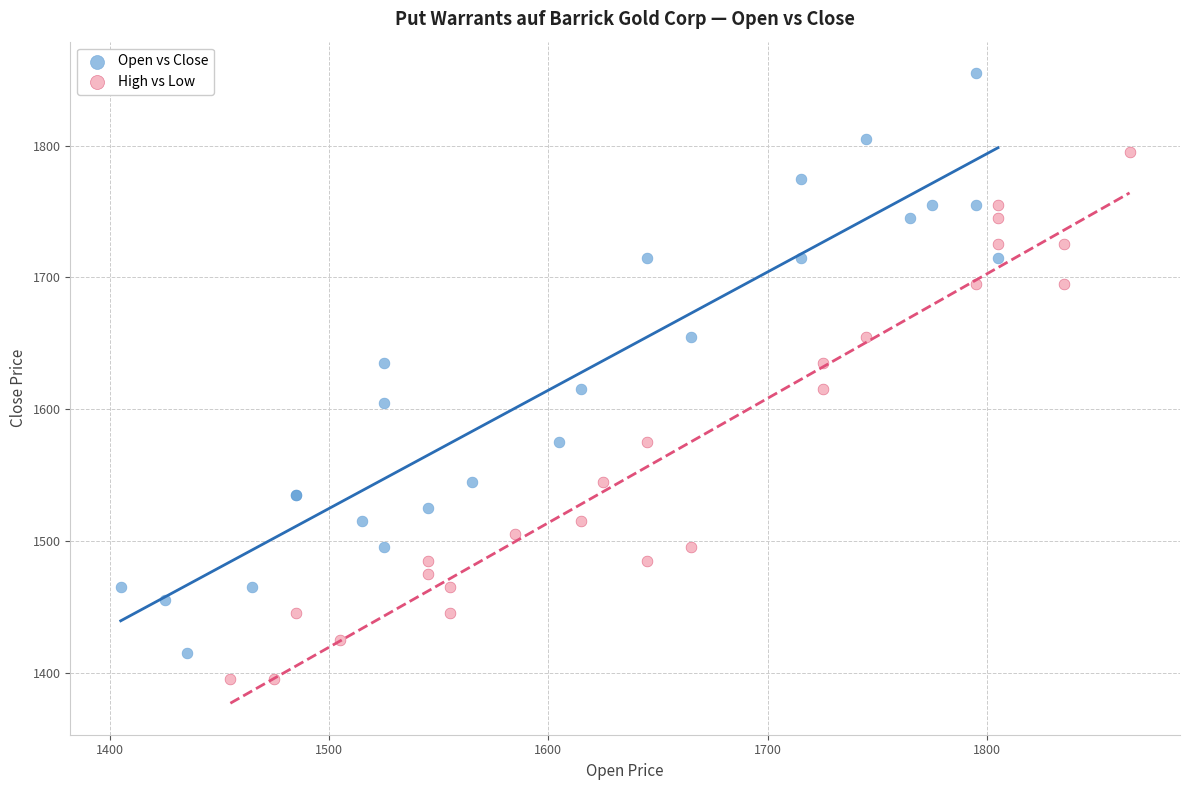

Which series reaches the maximum Y coordinate?

Open vs Close